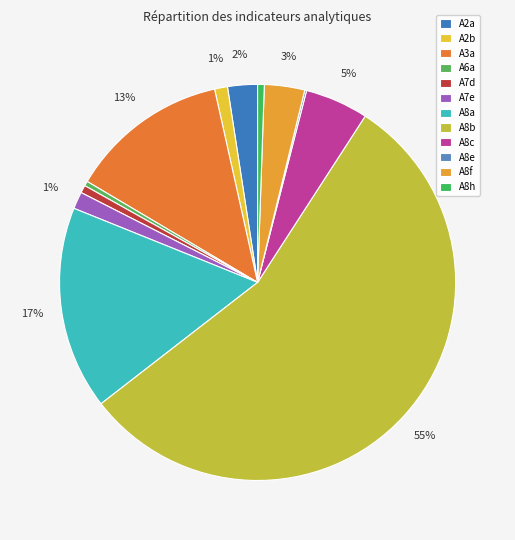

What is the change in value from A8e to A8h?

+0.5